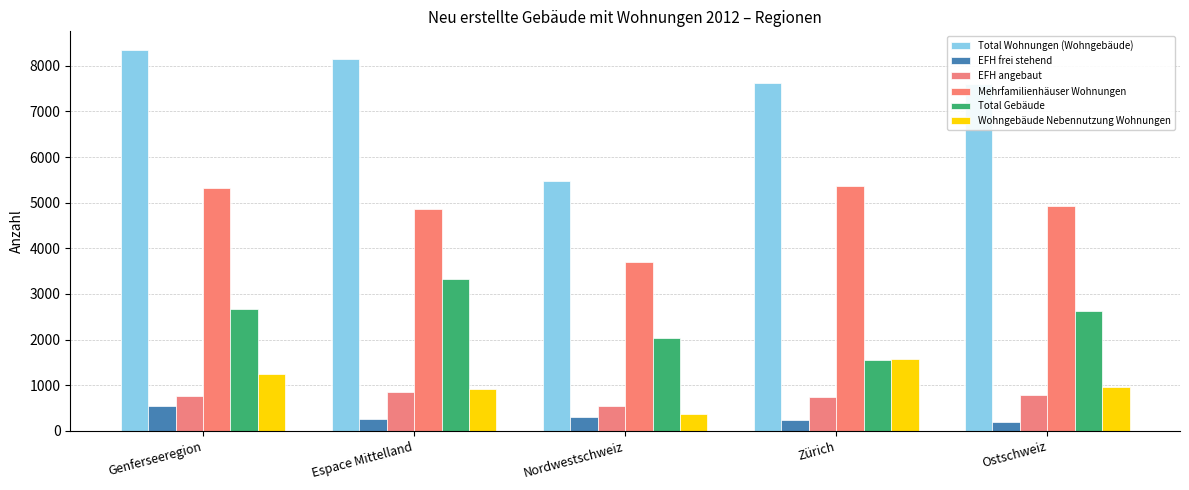

At which label is EFH angebaut closest to 696?

Zürich